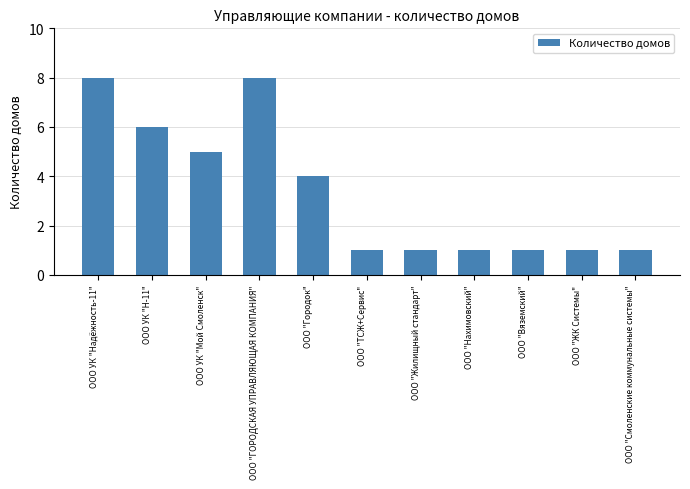

Approximately how many times larger is the value at ООО "ГОРОДСКАЯ УПРАВЛЯЮЩАЯ КОМПАНИЯ" compared to ООО "Смоленские коммунальные системы"?

8.0